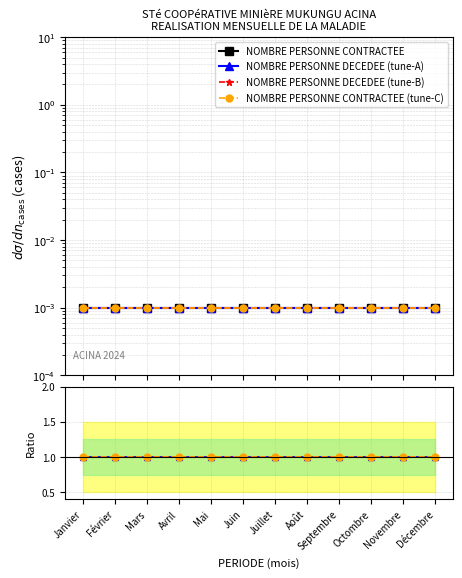

What is the label of the 5th point from the right?

Août